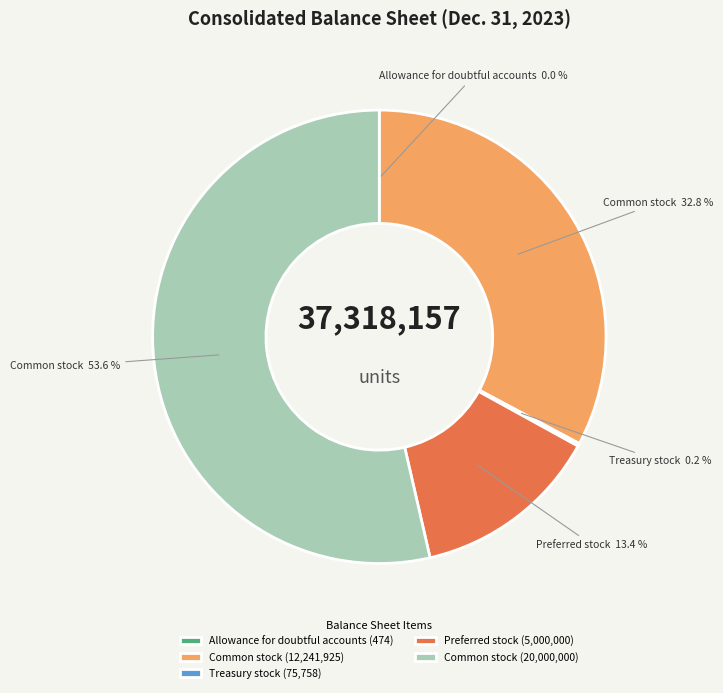

Do Common stock (20,000,000) and Preferred stock (5,000,000) together represent more than half of the pie?

Yes